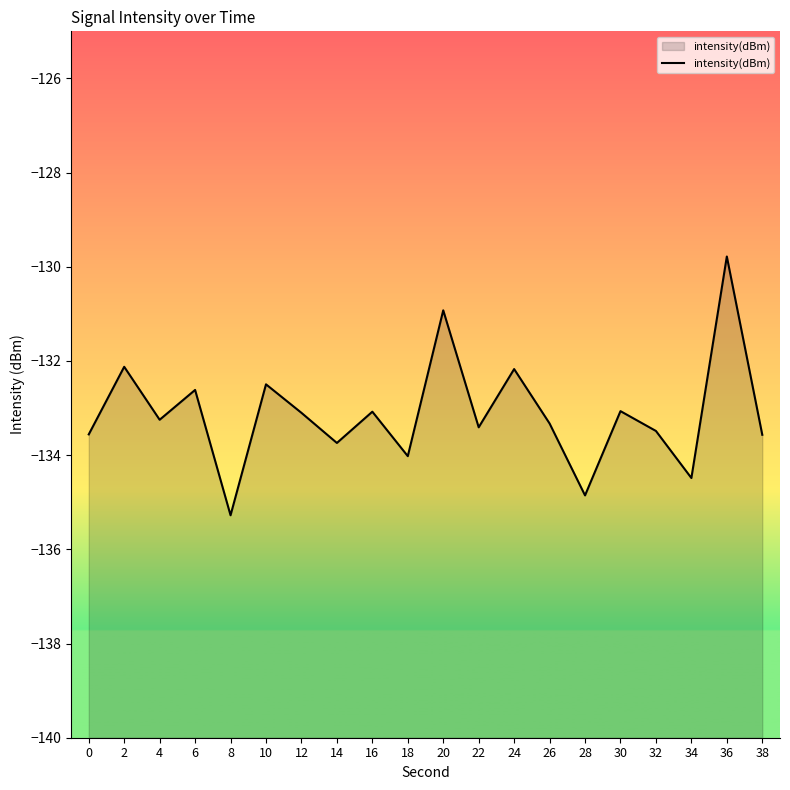

Reading left to right, transcribe all the data shown in this chart.

0=-133.6	2=-132.1	4=-133.2	6=-132.6	8=-135.3	10=-132.5	12=-133.1	14=-133.7	16=-133.1	18=-134.0	20=-130.9	22=-133.4	24=-132.2	26=-133.3	28=-134.9	30=-133.1	32=-133.5	34=-134.5	36=-129.8	38=-133.6